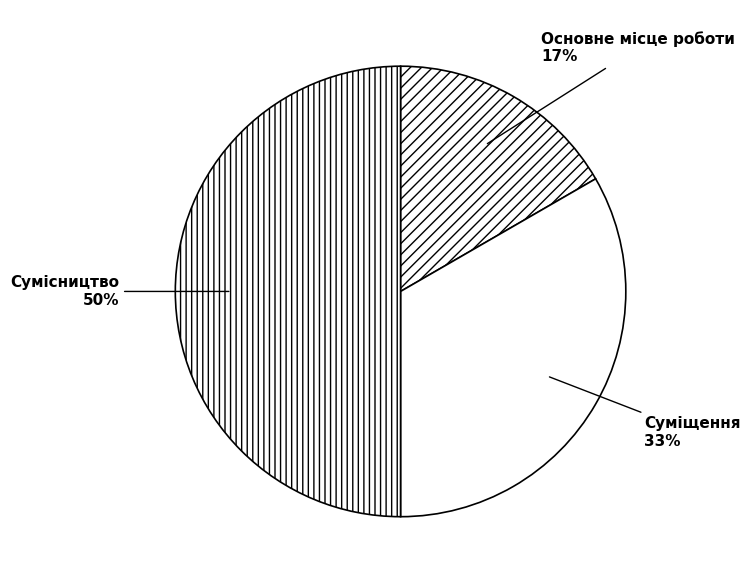

Approximately how many times larger is the value at Основне місце роботи compared to Суміщення?

0.5